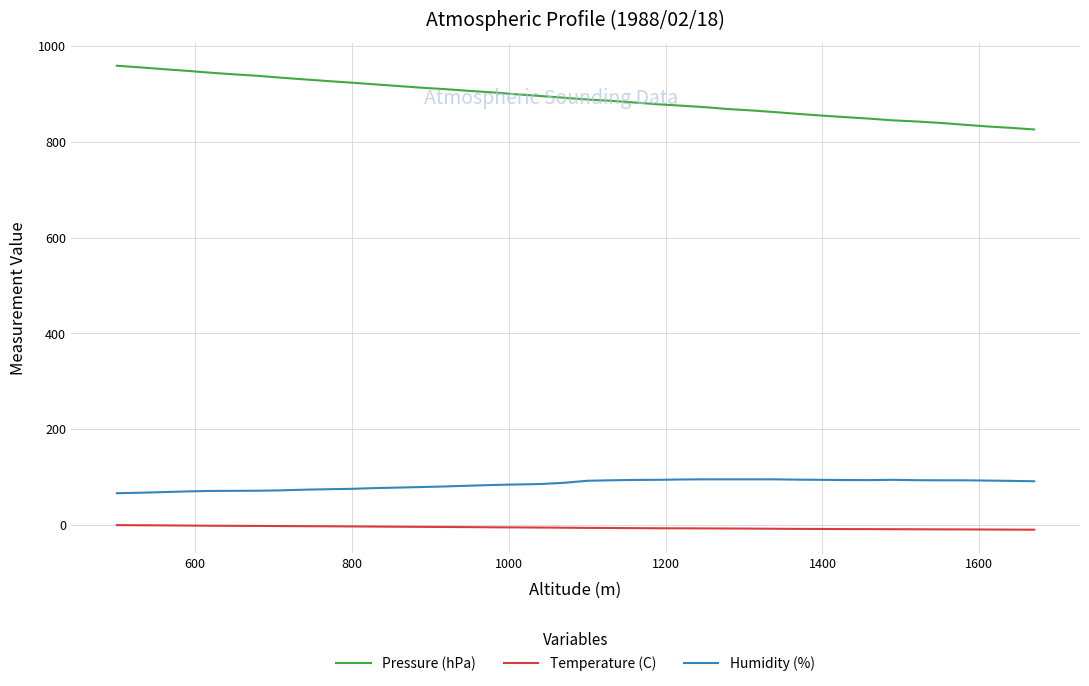

Which series has the largest range (max minus min)?

Pressure (hPa)